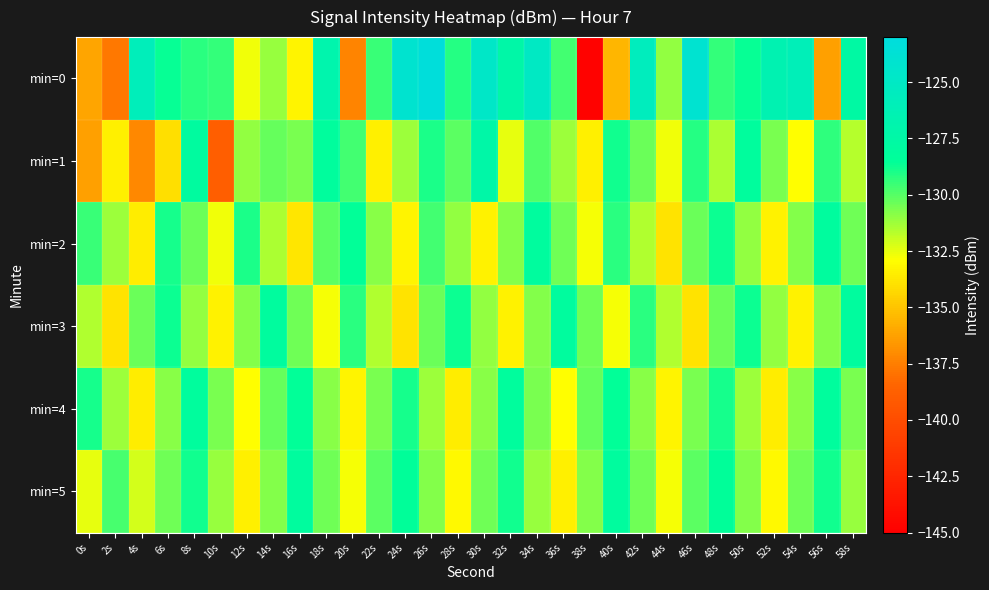

How many series are shown in this chart?

6